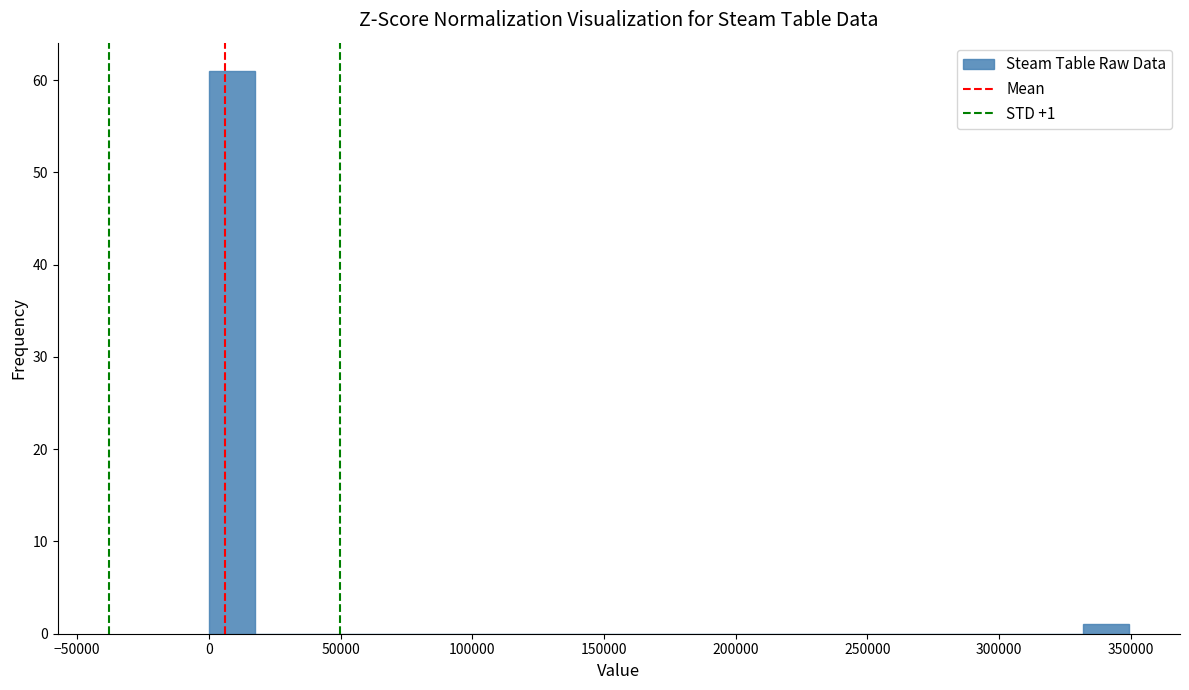

Read against the x-axis, roughly where is the centre of the tallest bar?

10000